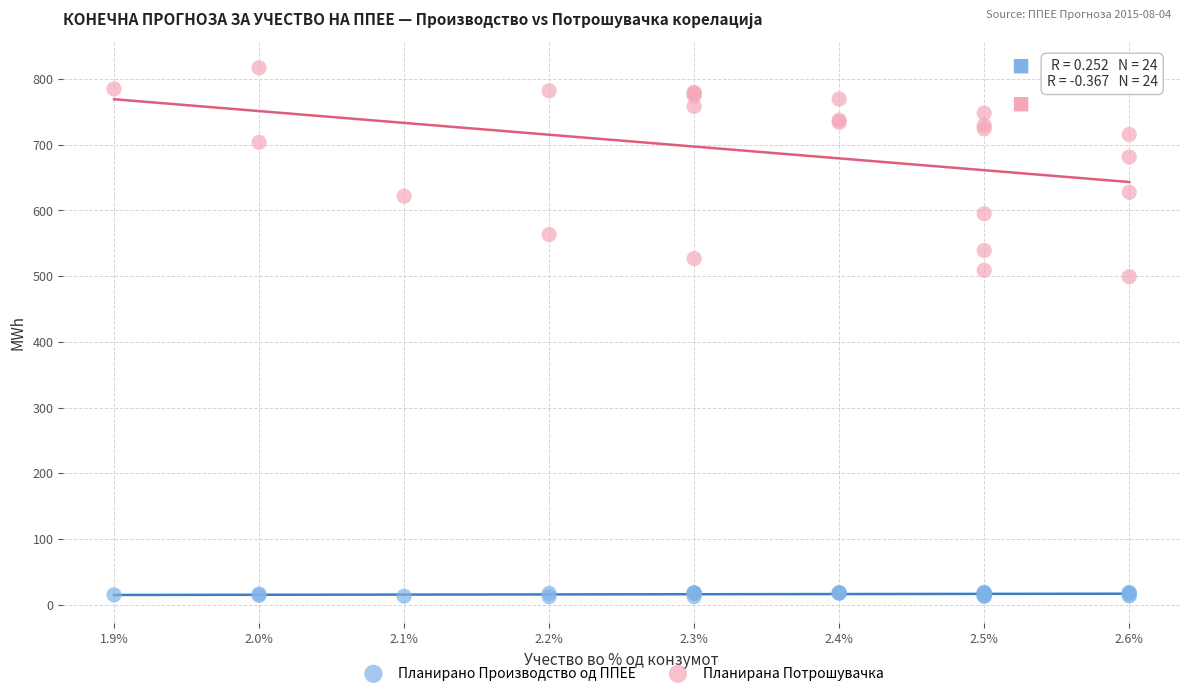

What are all the series names shown in the legend?

Планирано Производство од ППЕЕ, Планирана Потрошувачка